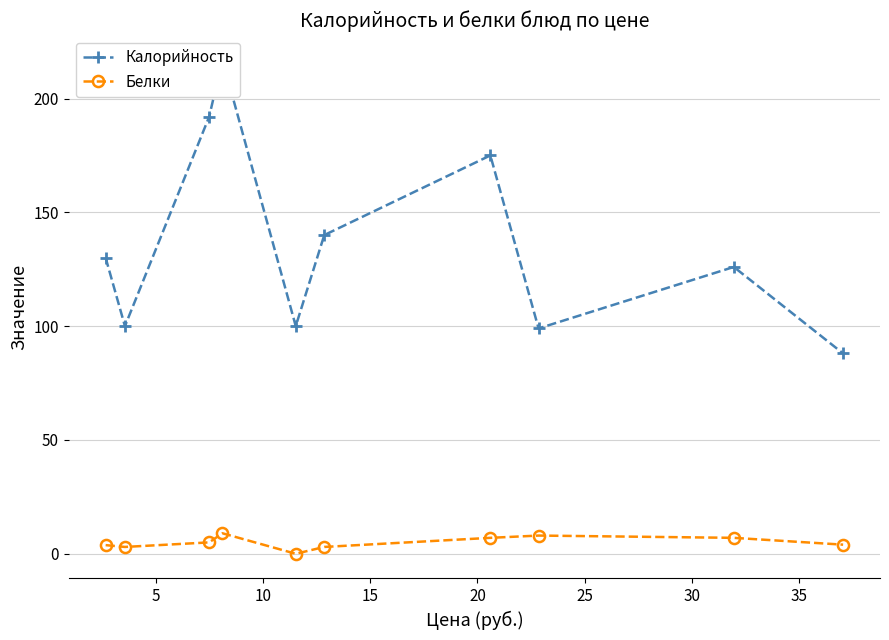

Is this an area chart (filled region under the line)?

No